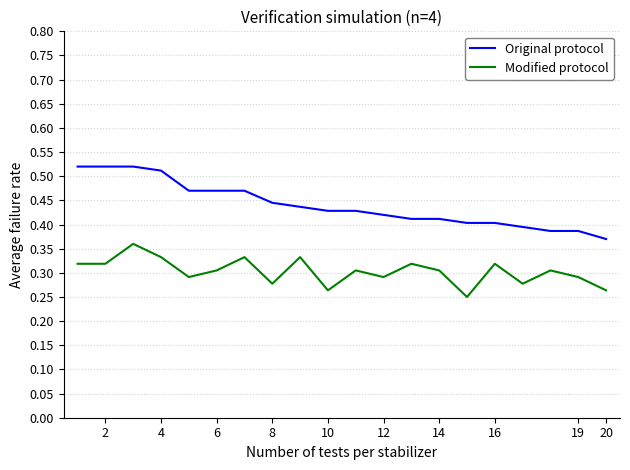

Which series has the largest total across all categories?

Original protocol